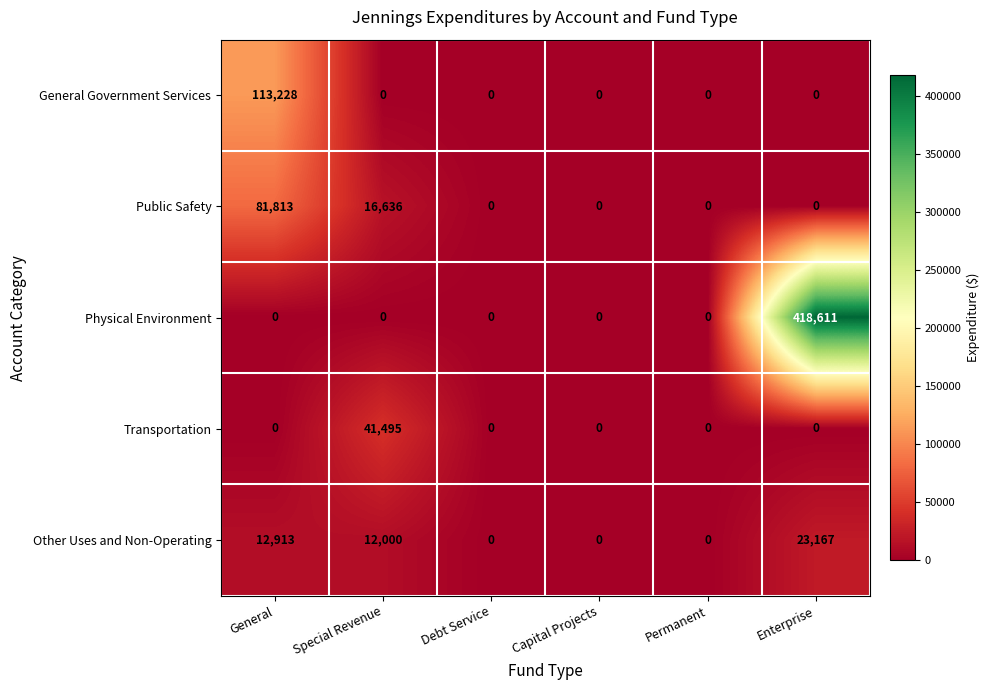

Where is Other Uses and Non-Operating nearest to the value 11583?

Special Revenue